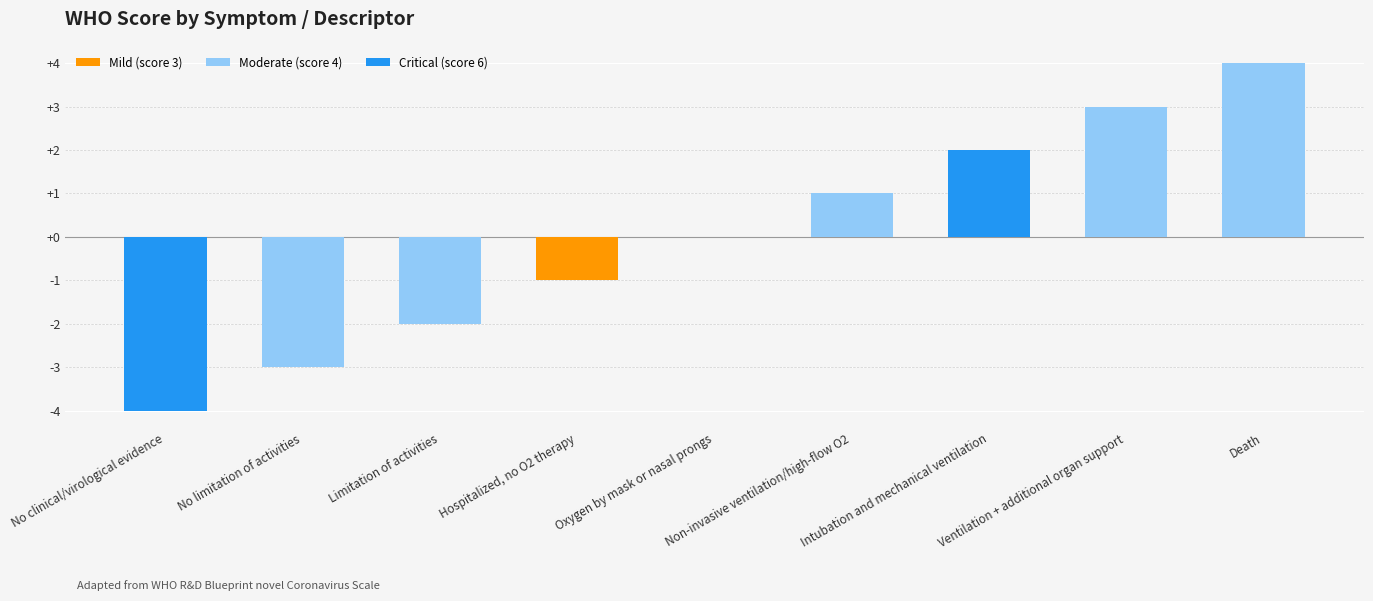

The chart shows a value of -2 at Limitation of activities. True or false?

True